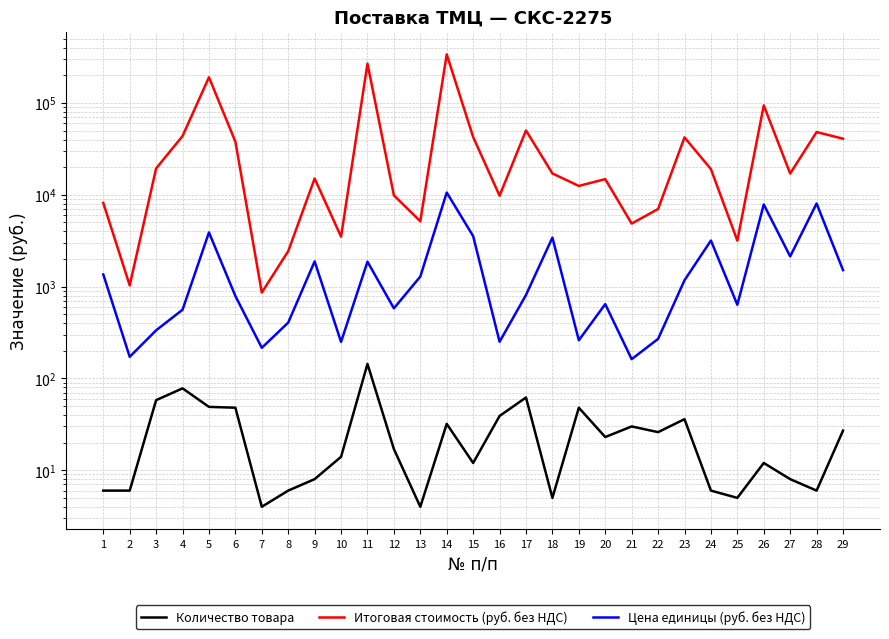

Which series has the largest range (max minus min)?

Итоговая стоимость (руб. без НДС)